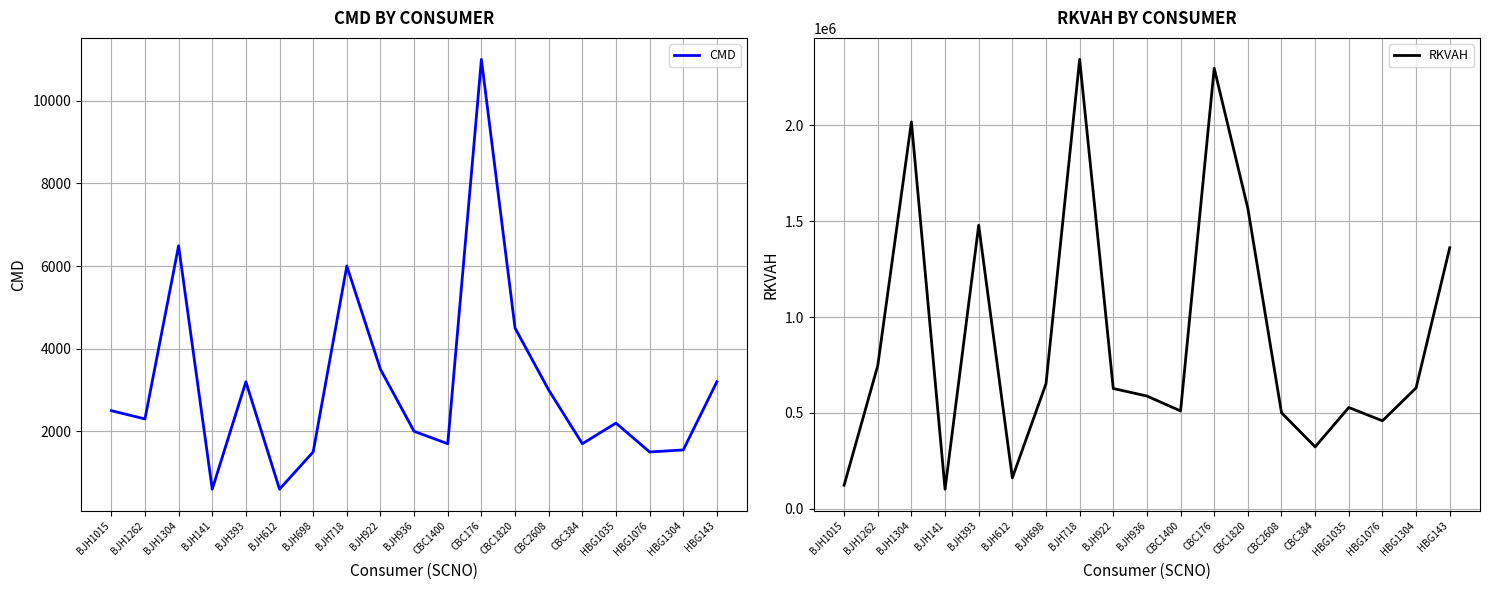

What is the difference between the maximum and minimum values in the CMD series?

10400